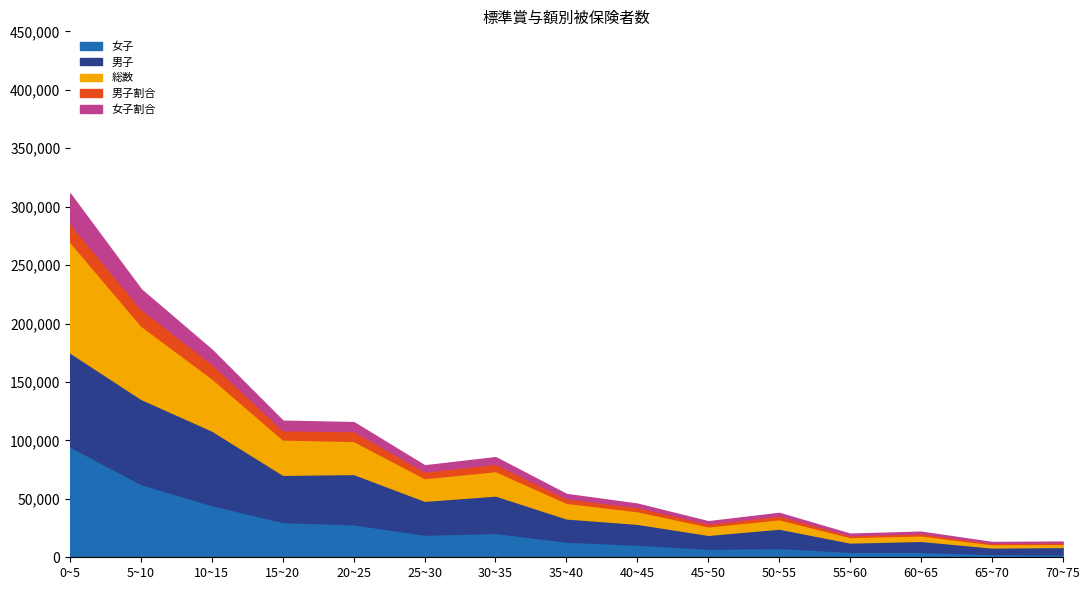

Is the value of 男子 at 65~70 greater than the value of 男子割合 at 55~60?

Yes